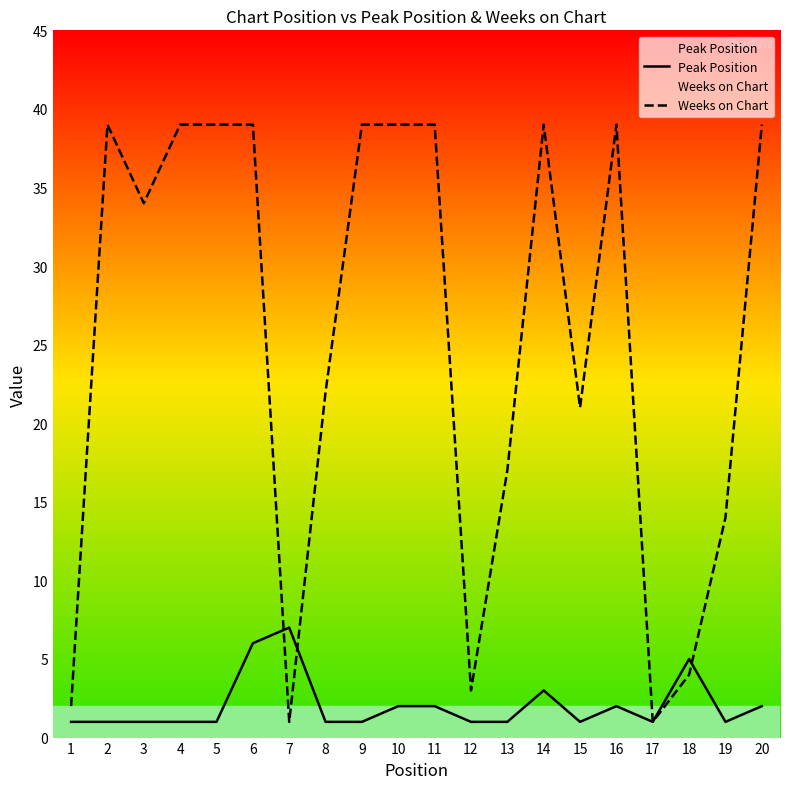

List the series in order of their peak value, highest first.

Weeks on Chart, Peak Position